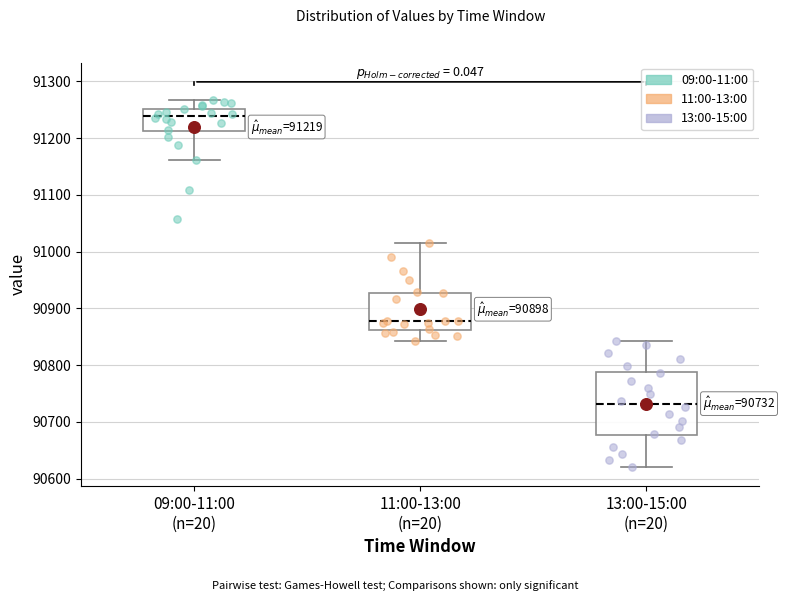

Comparing the boxes themselves (not the whiskers), which one is the tallest?

13:00-15:00 (n=20)